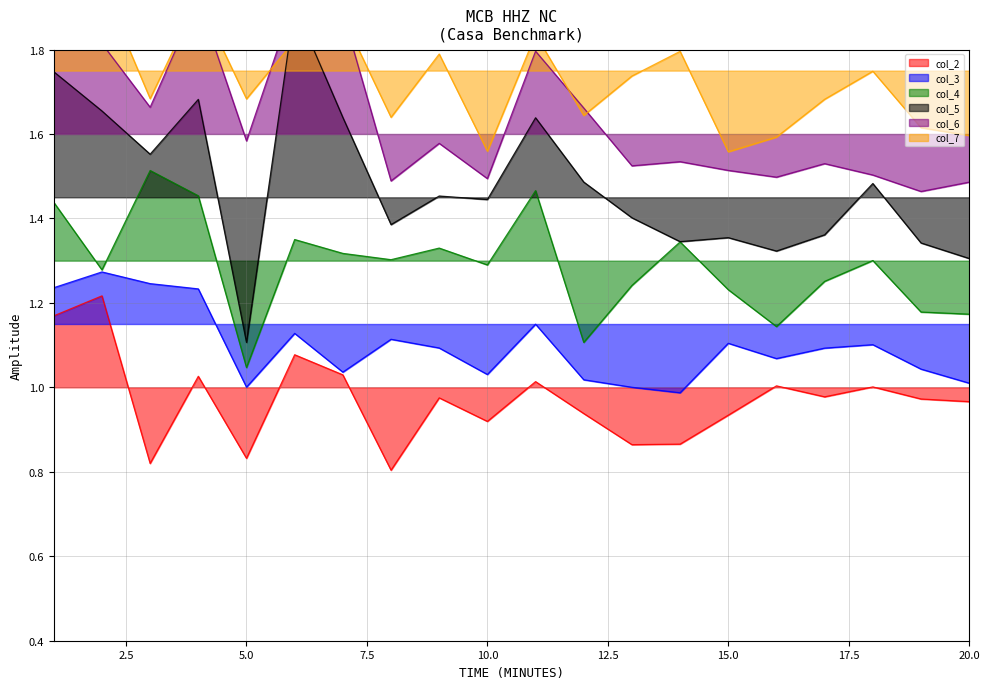

What is the difference between the highest and lowest values at 5?

0.9